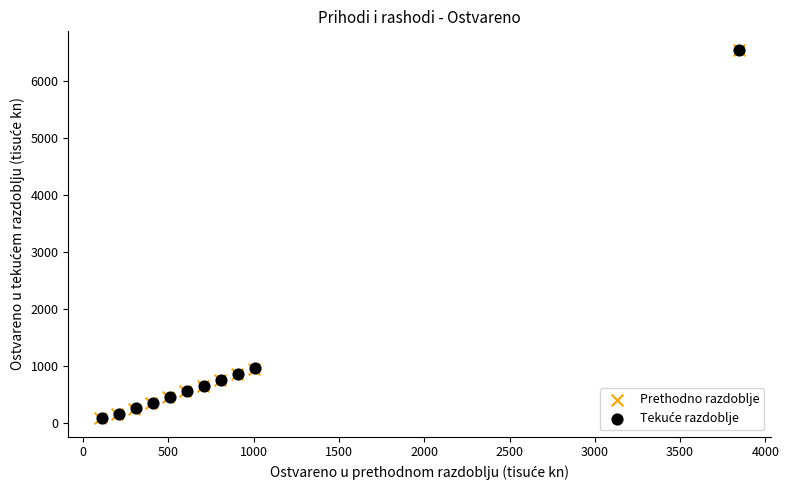

Which series has the largest Y range (max minus min)?

Prethodno razdoblje